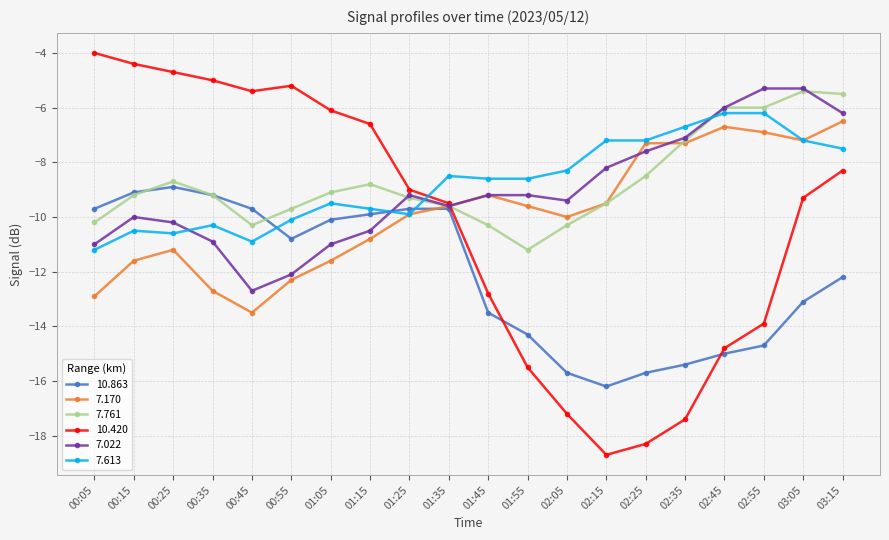

Is the value of 7.613 at 03:15 greater than the value of 7.761 at 02:35?

No